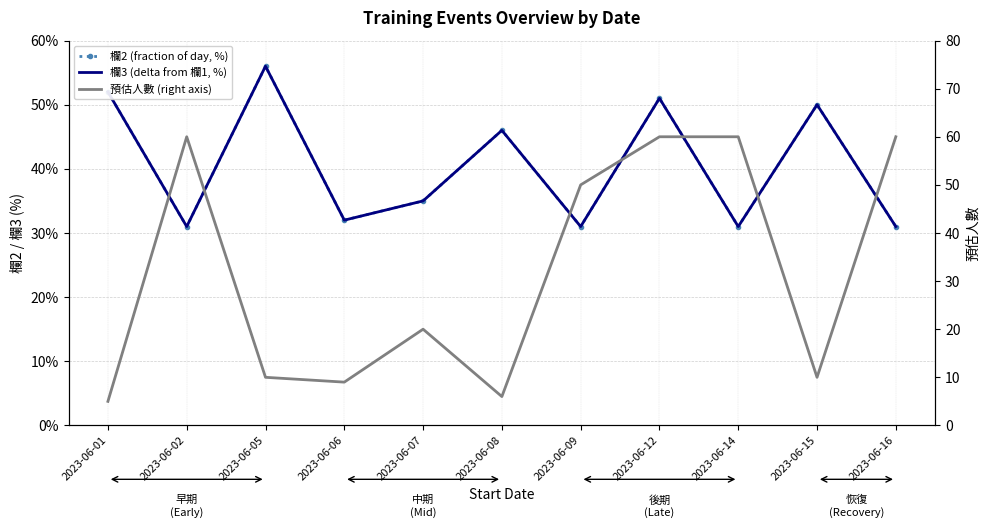

Where do 預估人數 (right axis) and 欄2 (fraction of day, %) first cross each other?

2023-06-01 and 2023-06-02